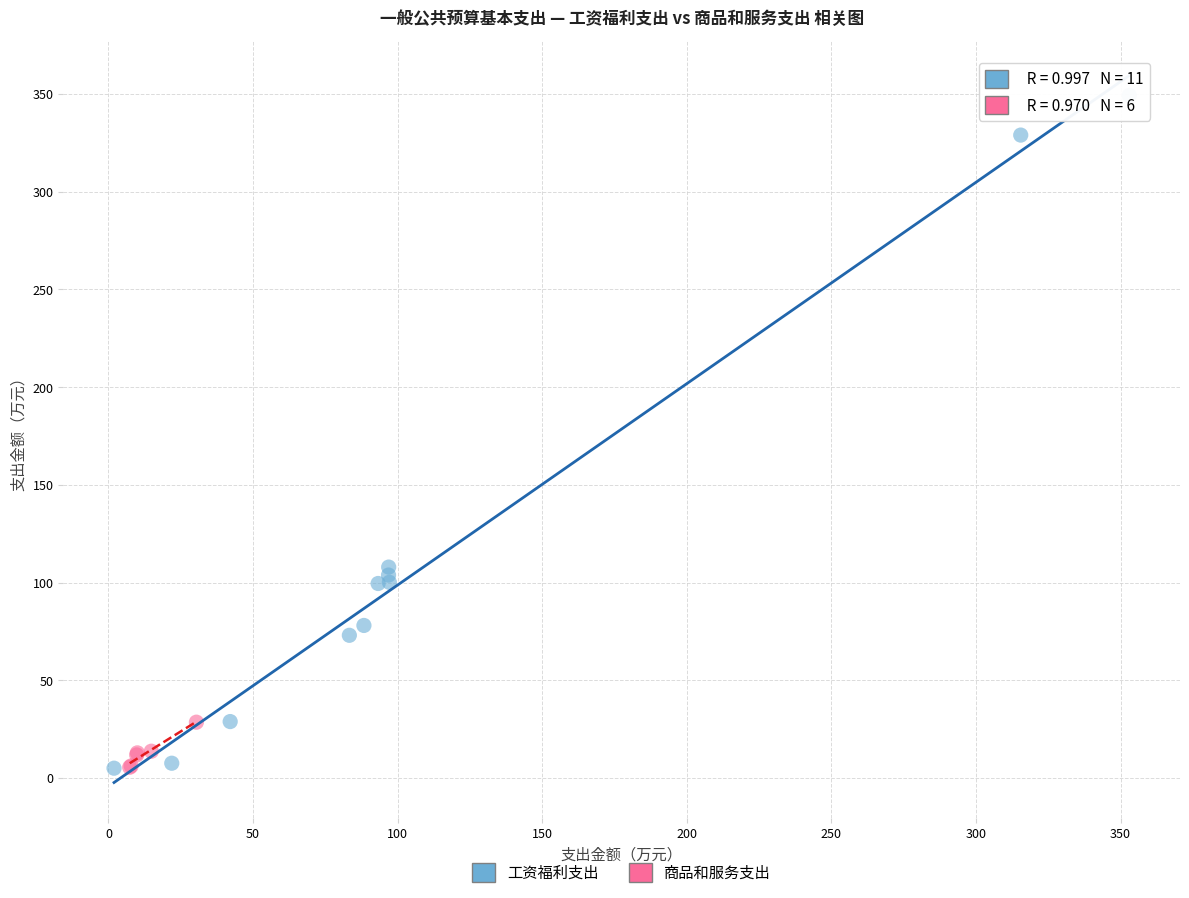

Which series reaches the maximum Y coordinate?

工资福利支出